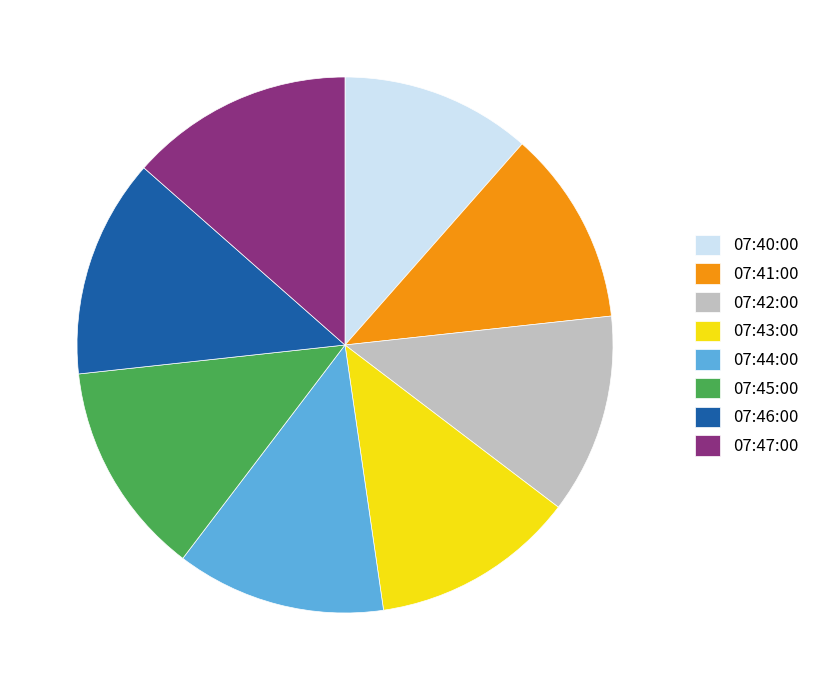

Does any single category account for the majority?

No